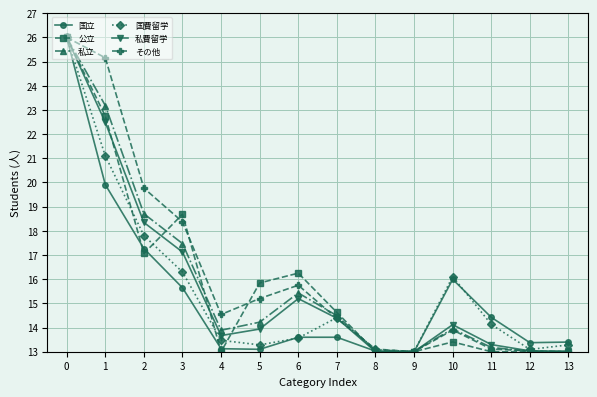

Count the number of data series in this chart.

6